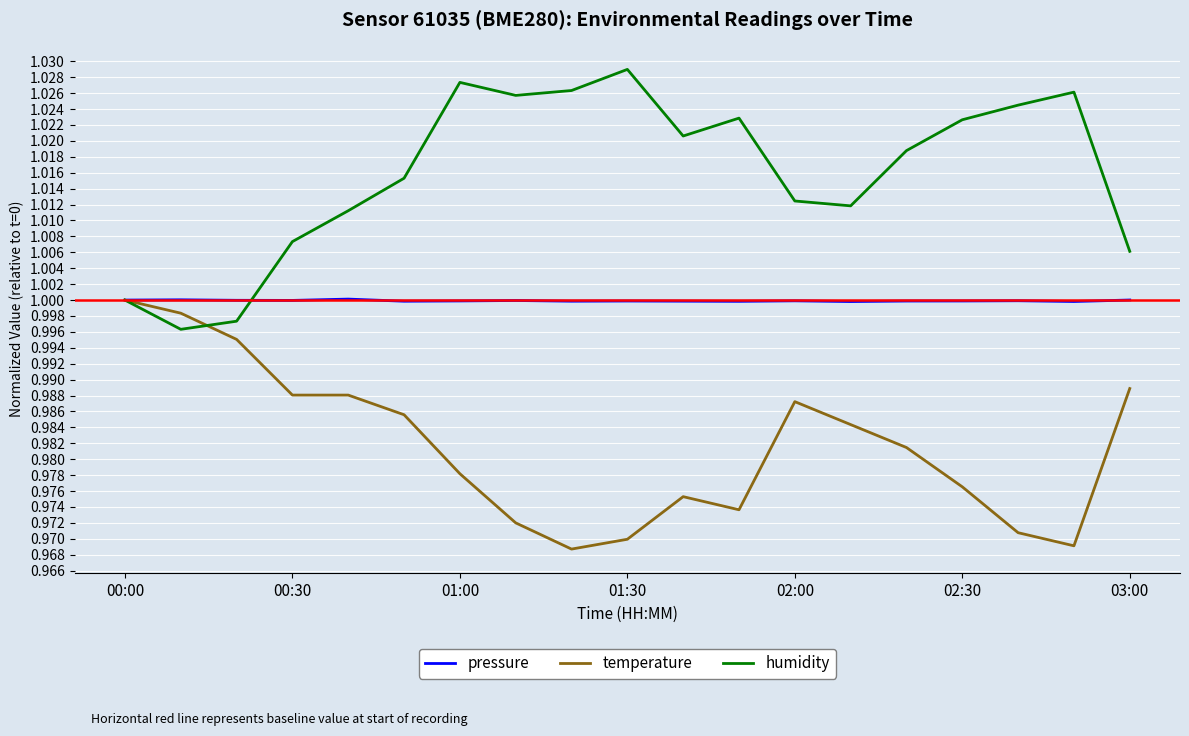

What is the sum of all temperature values?

18.7